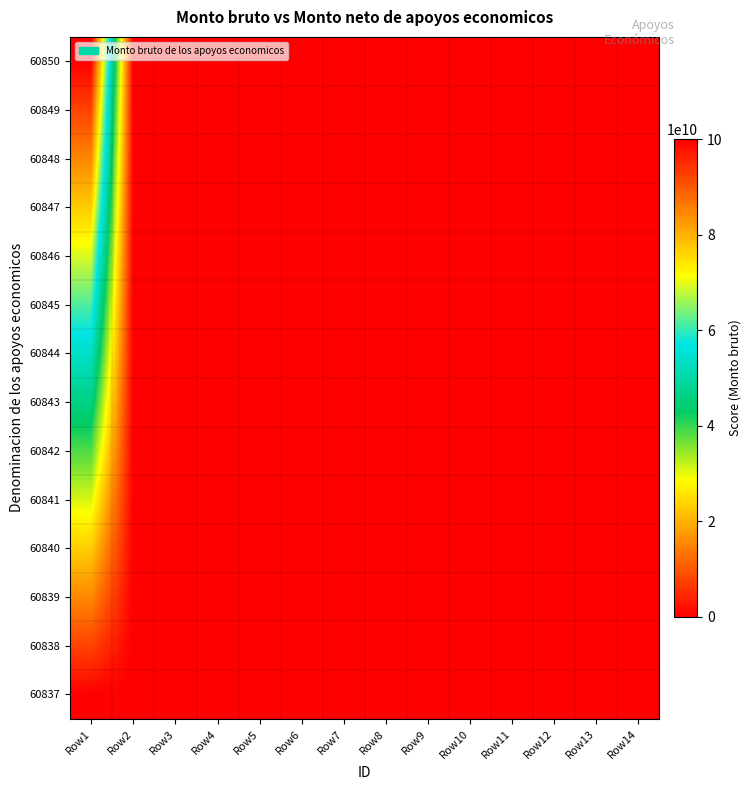

Rank the series at Row8 from highest to lowest value.

60837, 60838, 60839, 60840, 60841, 60842, 60850, 60843, 60849, 60844, 60848, 60845, 60847, 60846